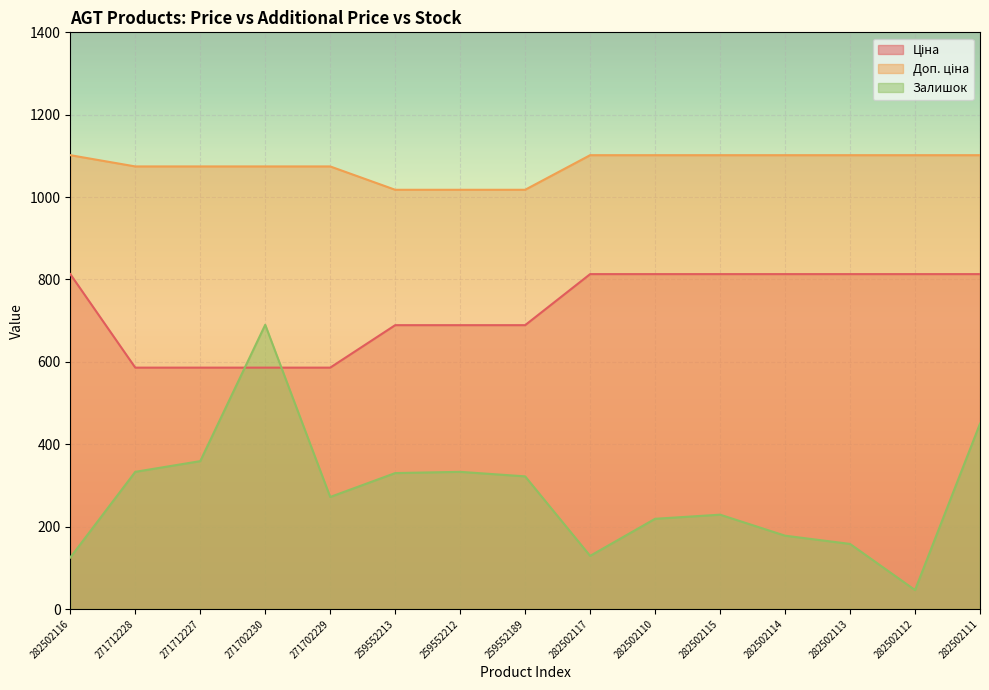

At 271702230, list the series in order from largest to smallest.

Доп. ціна, Залишок, Ціна